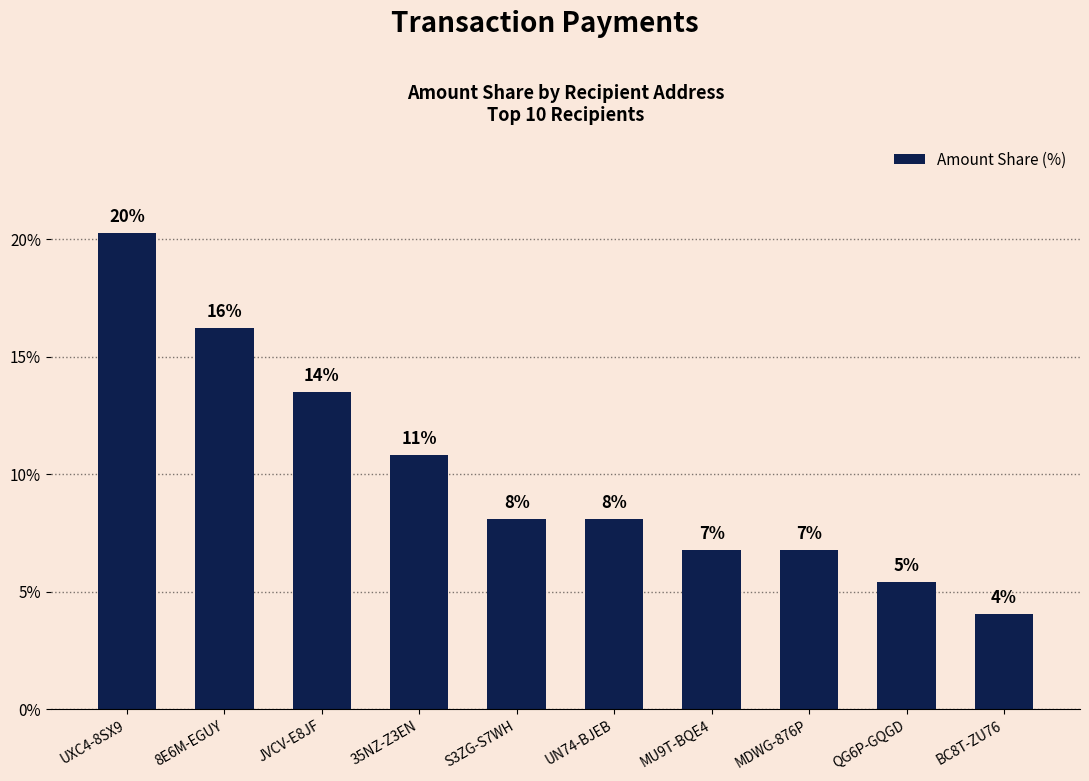

The value at 8E6M-EGUY is 6.6. True or false?

False